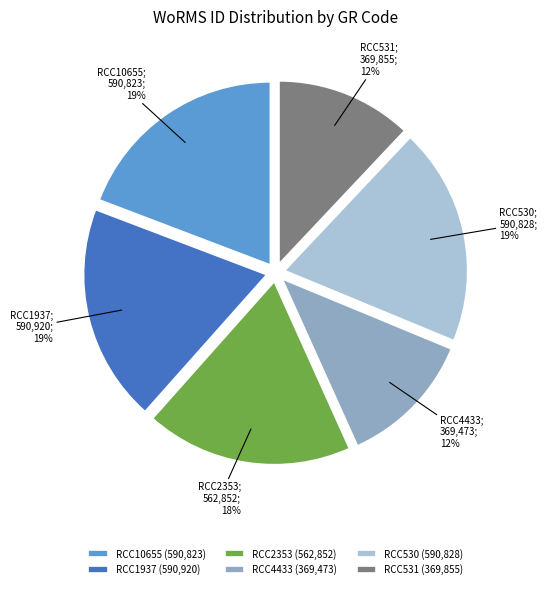

Is it true that RCC530 is 25% of the pie?

False